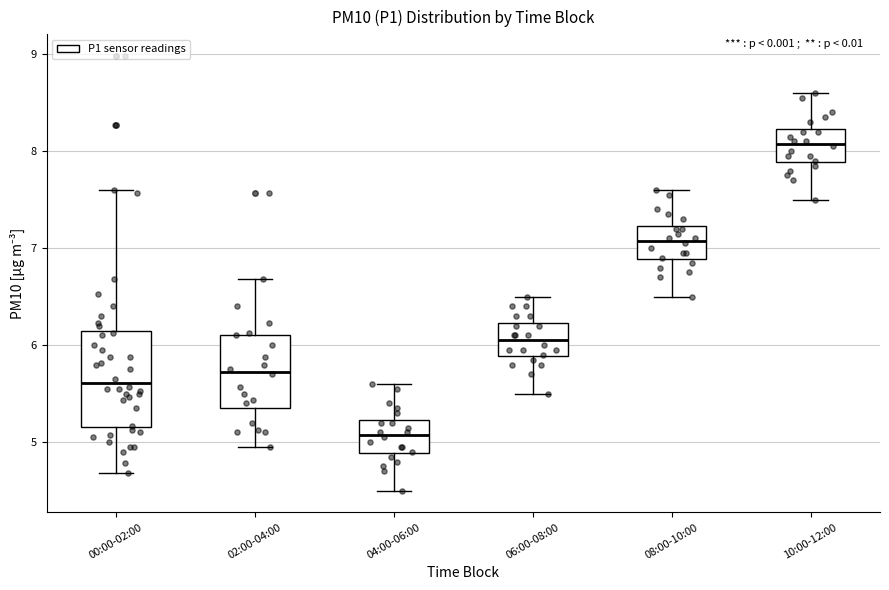

Which box's median line is the highest?

10:00-12:00